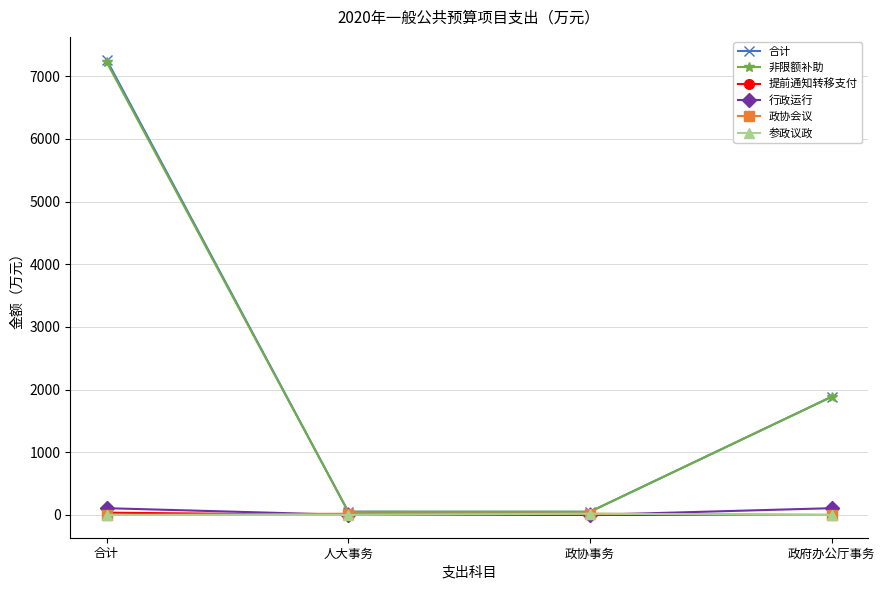

The 参政议政 series shows 0.0 at 政府办公厅事务. True or false?

True